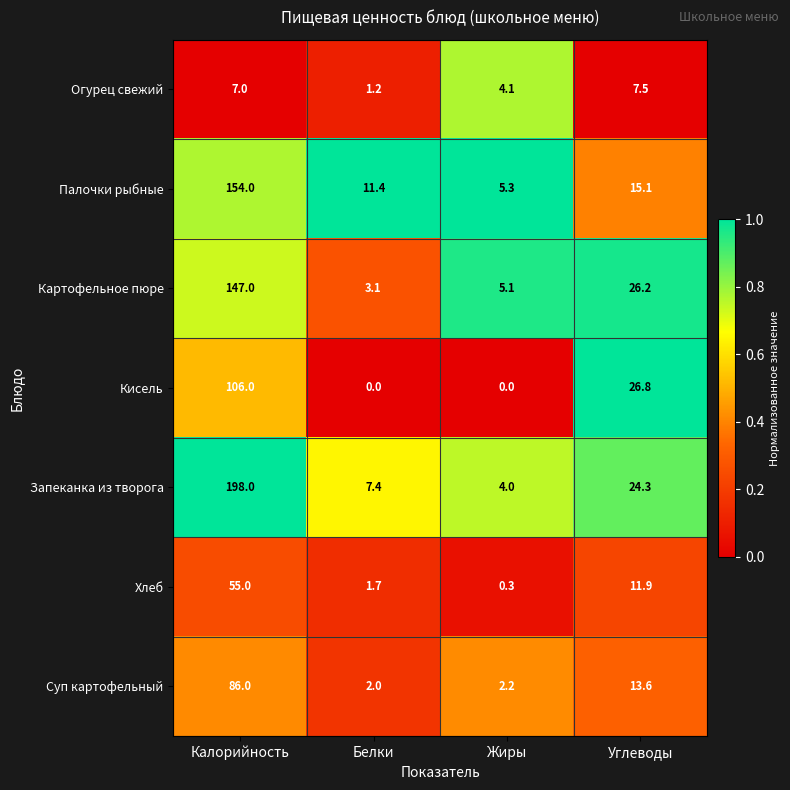

What is the average value of the Хлеб series?

17.2